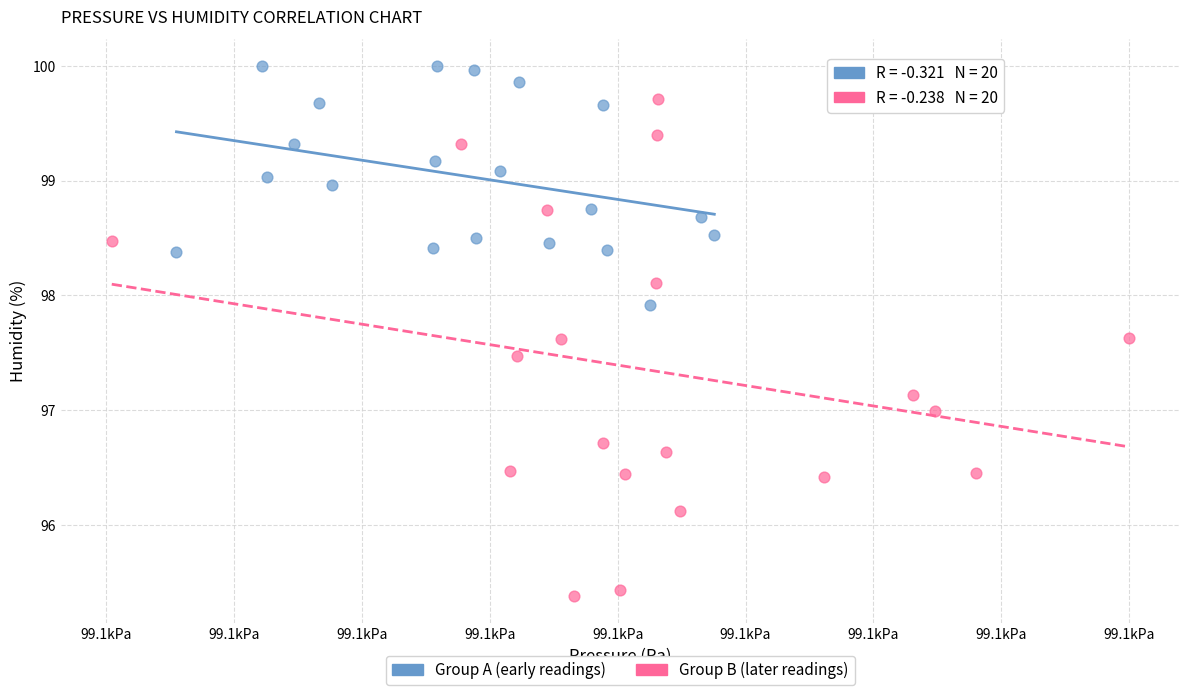

Which series has the largest Y range (max minus min)?

Group B (later readings)